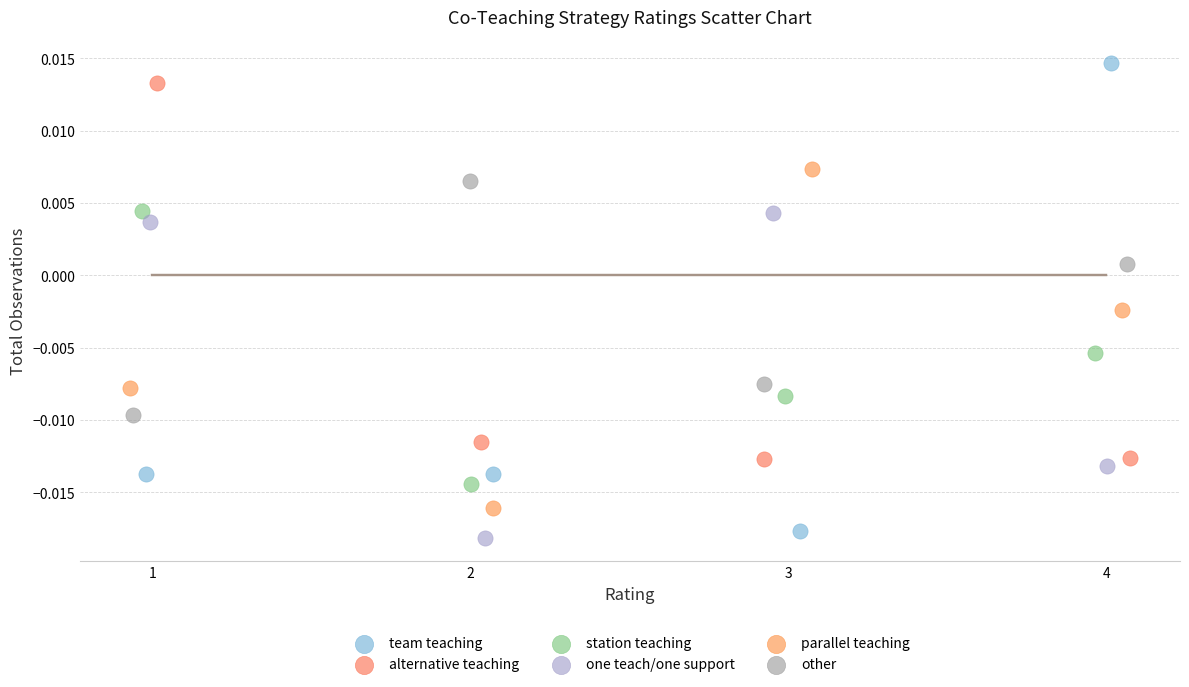

Which series has the largest Y range (max minus min)?

team teaching